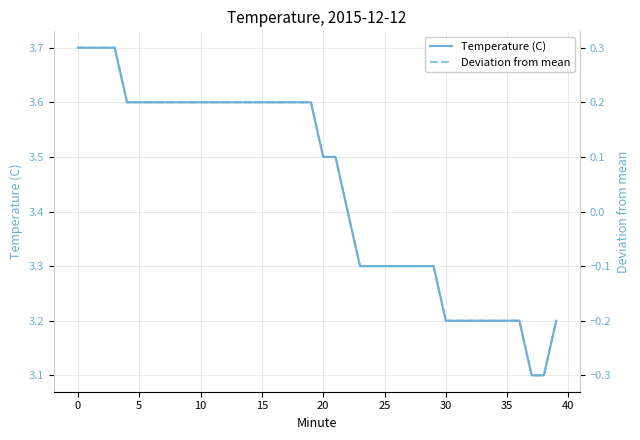

What is the maximum value for Temperature (C)?

3.7